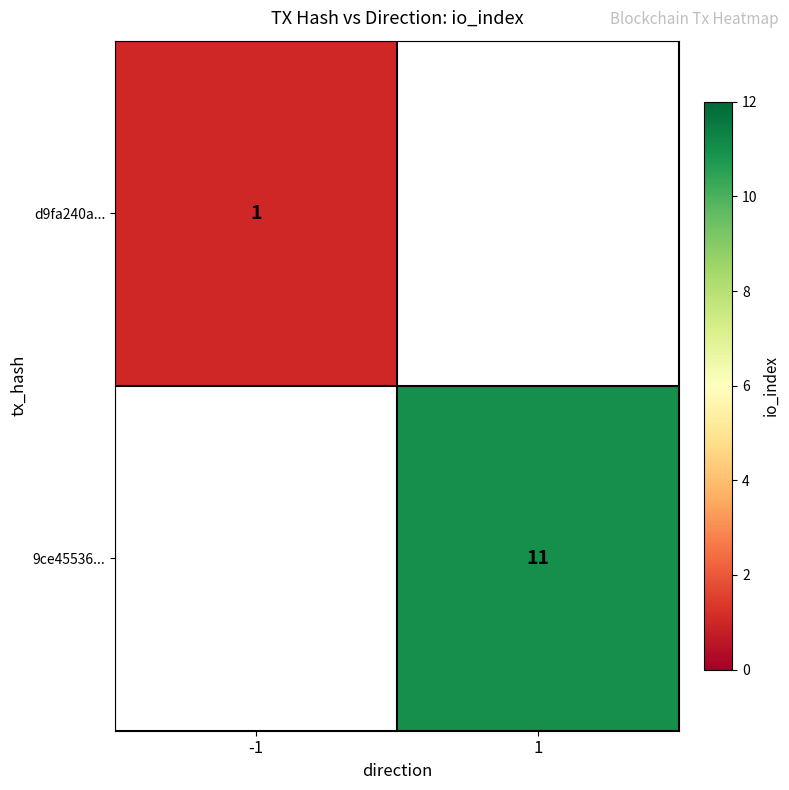

Is it true that d9fa240a... equals 1 at -1?

True